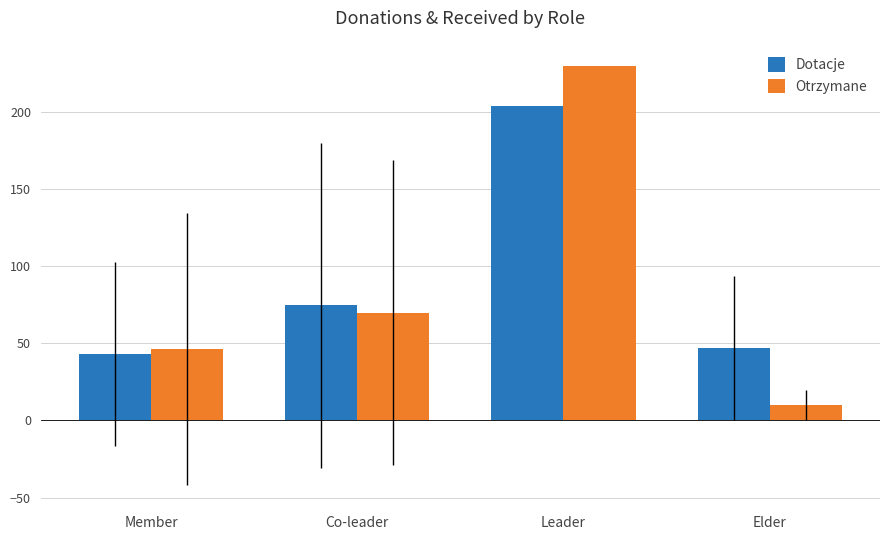

The Otrzymane series shows 10.0 at Elder. True or false?

True